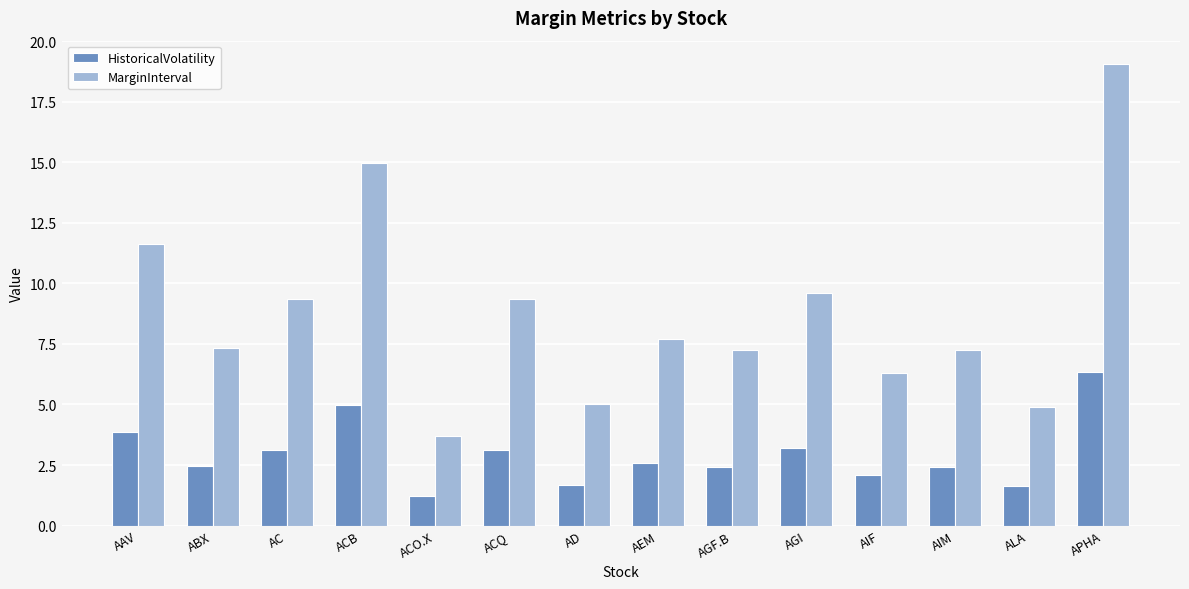

What is the difference between the maximum and minimum values in the MarginInterval series?

15.4